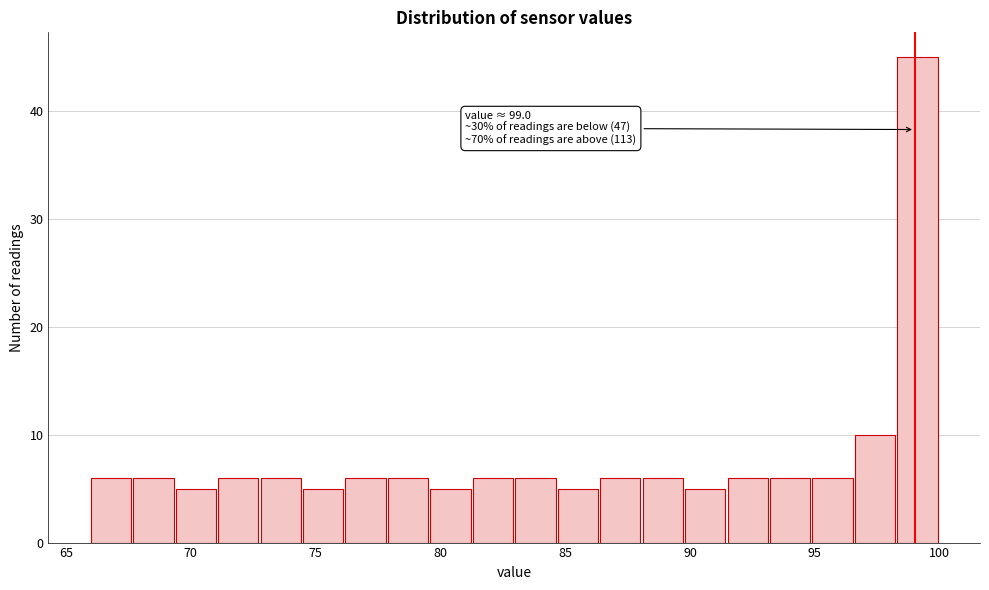

Around what value on the x-axis is the tallest bar? Give the approximate position of its centre, as read against the axis.

99.0